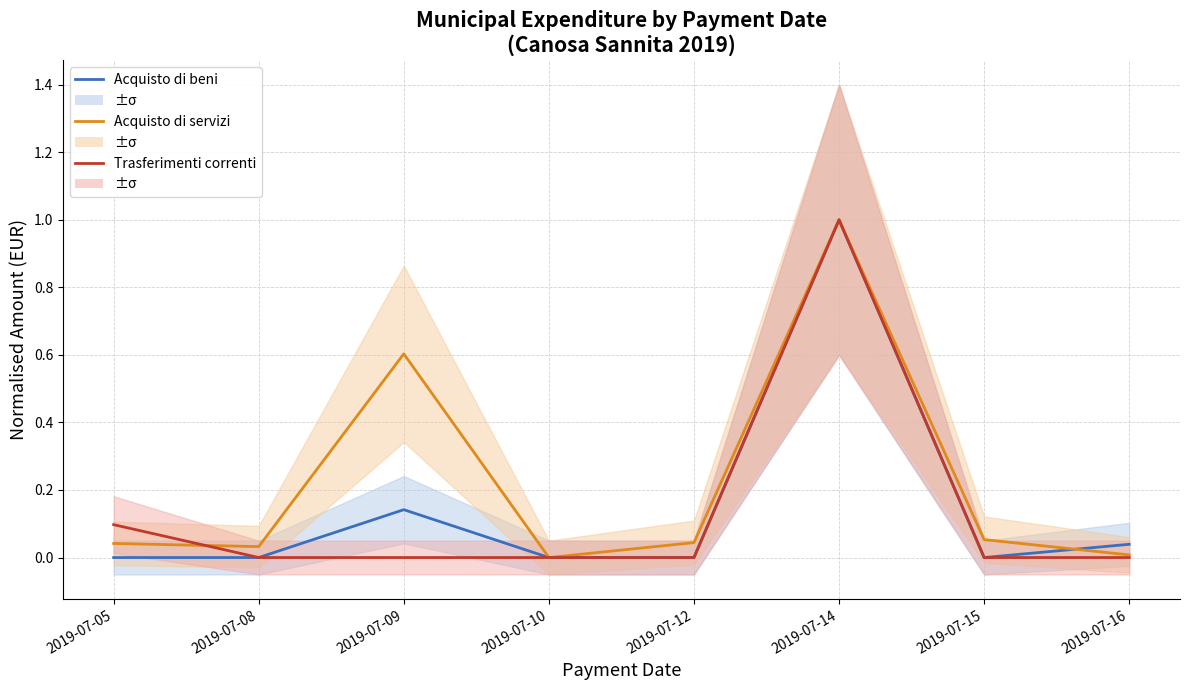

How many data points in Acquisto di beni are above 0?

3